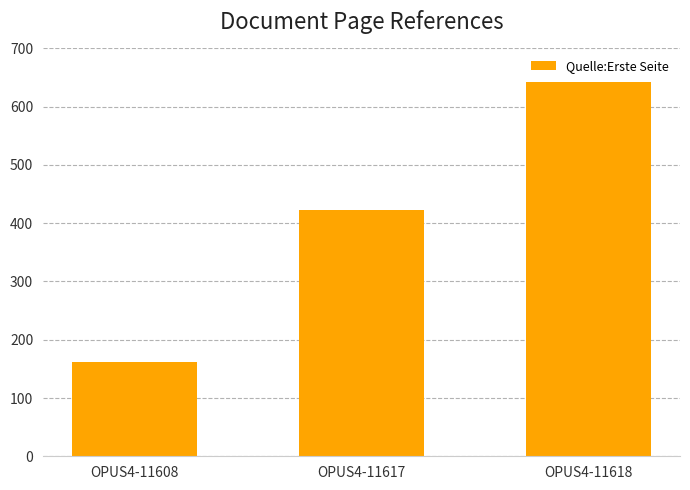

The chart shows a value of 740 at OPUS4-11617. True or false?

False